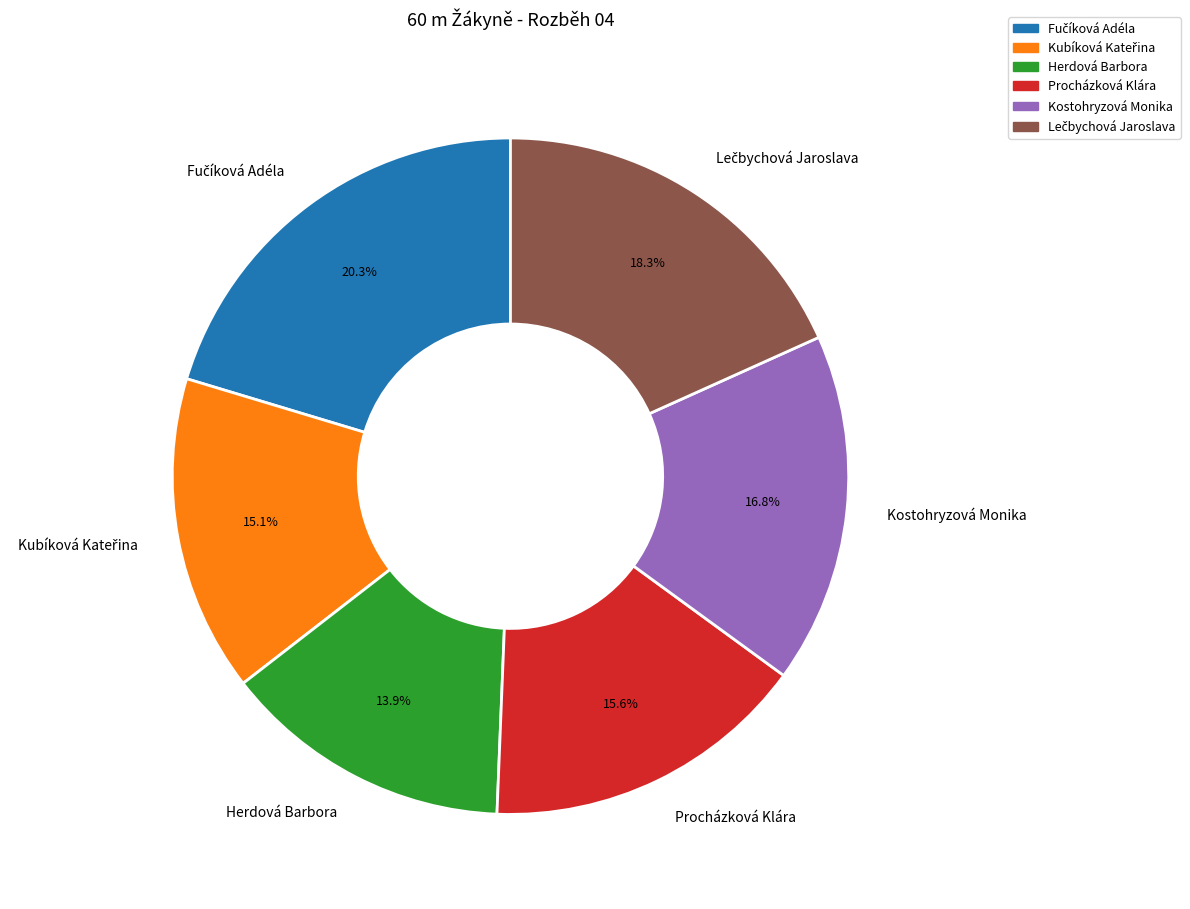

How much of the chart is everything except Kostohryzová Monika?

83.2%